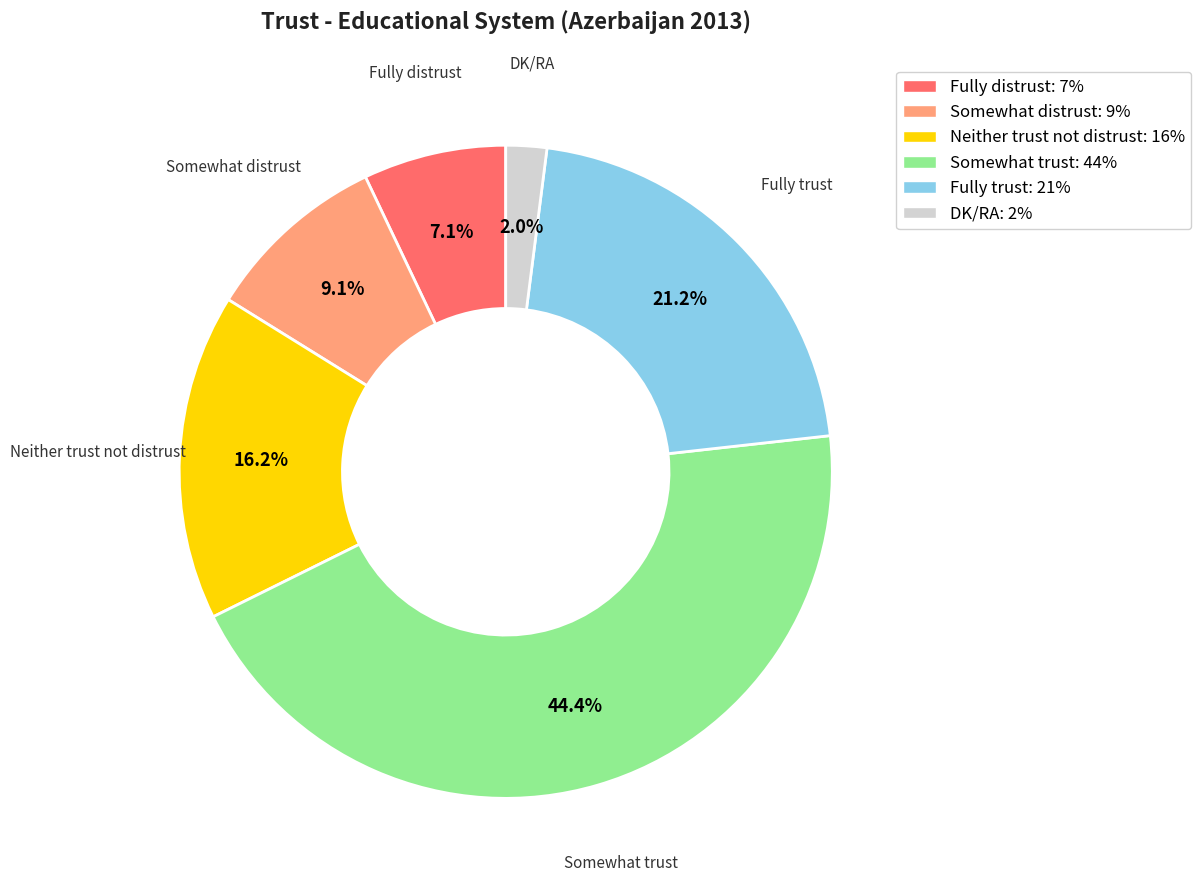

To the nearest percent, what portion does Somewhat distrust represent?

9%